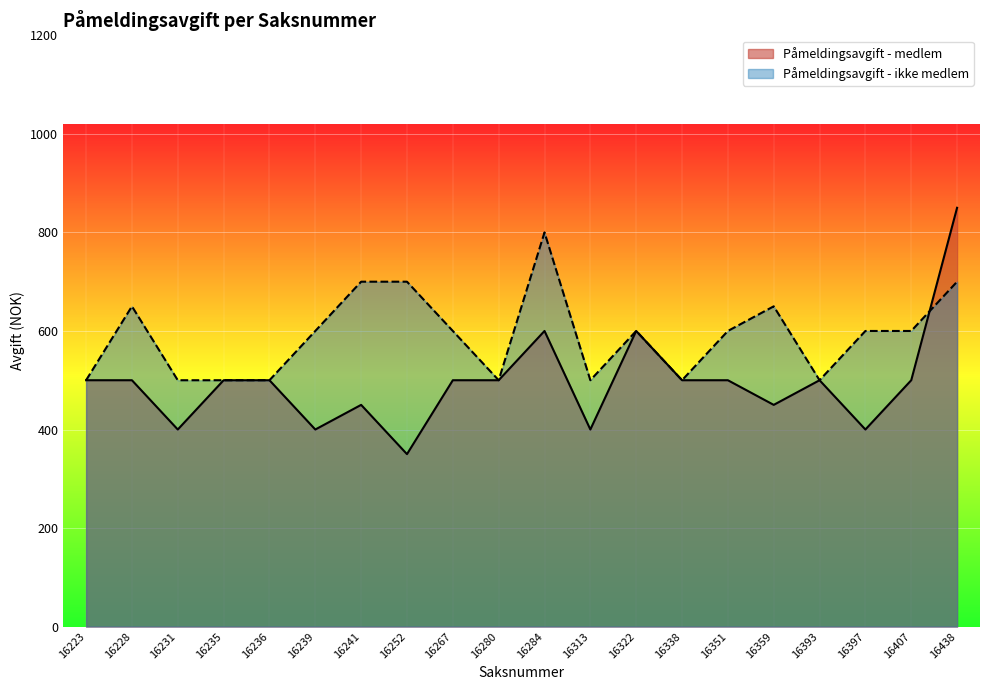

Read the Påmeldingsavgift - medlem value at 16223, to the nearest 10.

500